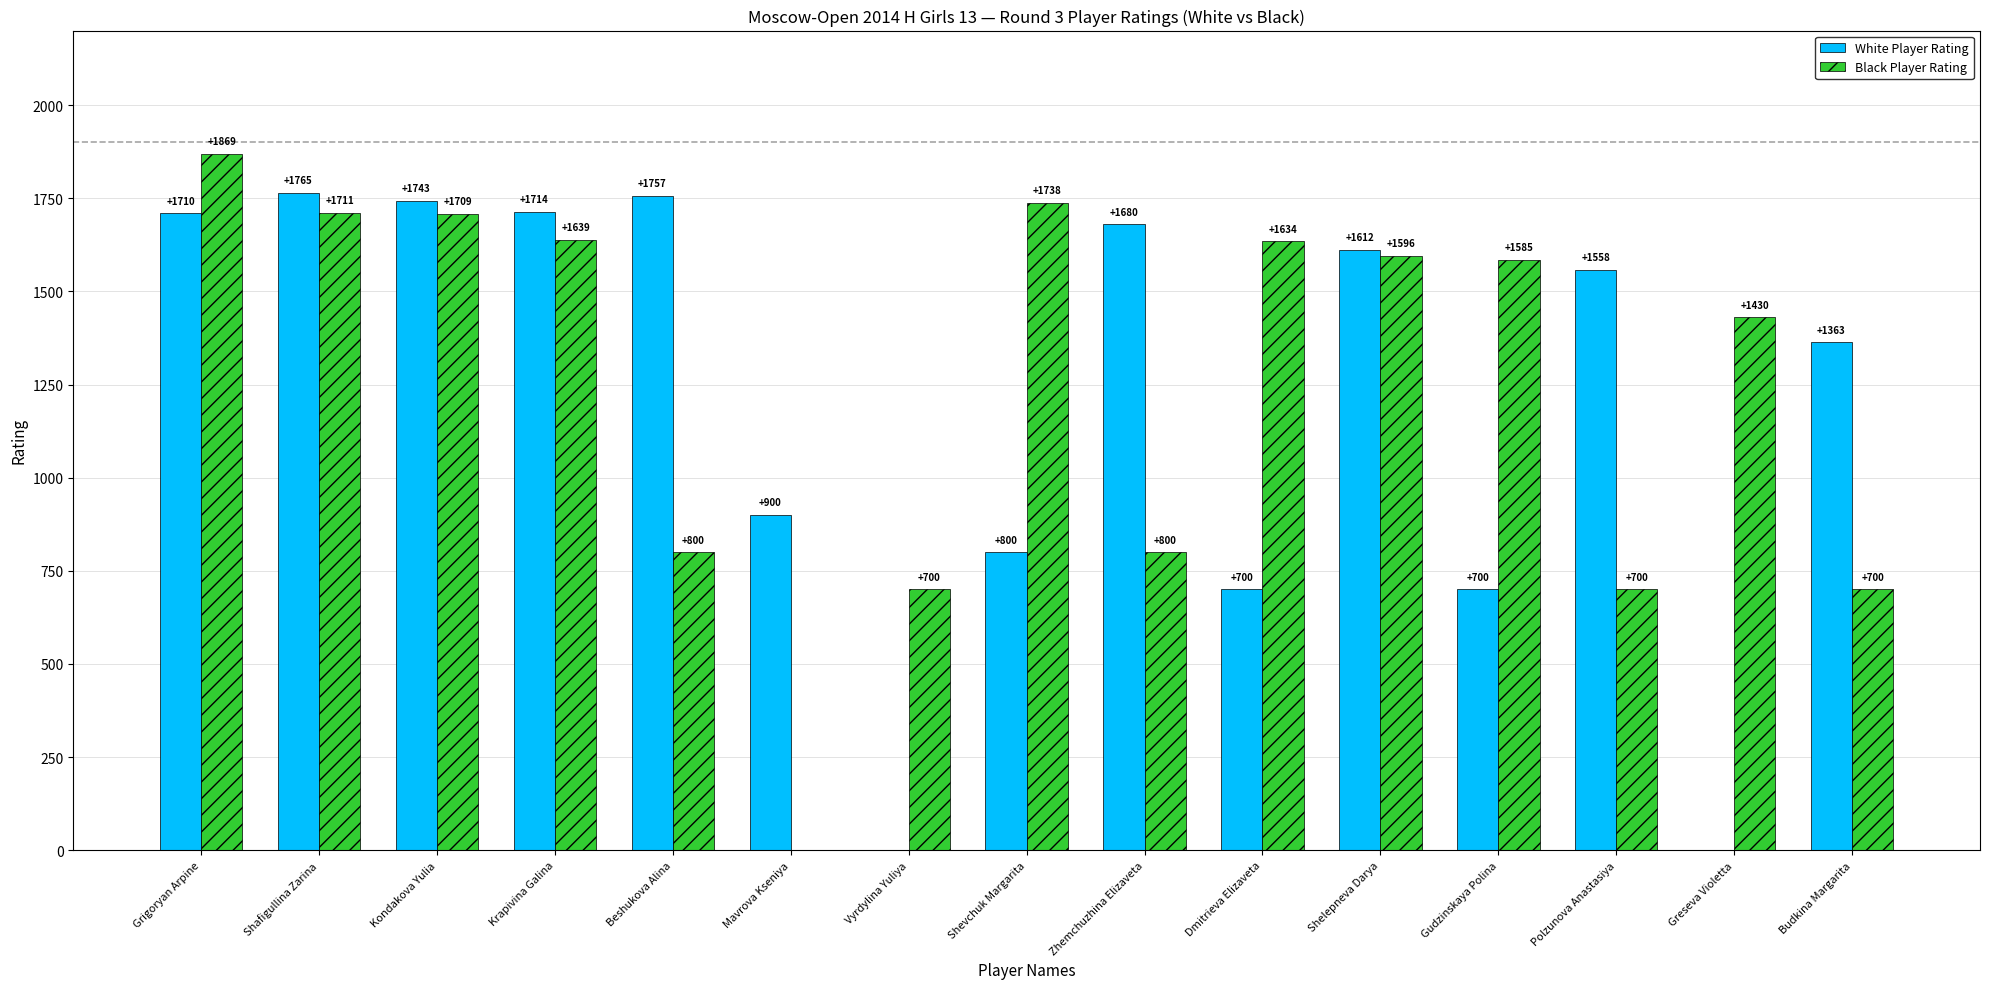

What is the approximate value of Black Player Rating at Budkina Margarita, to the nearest 10?

700